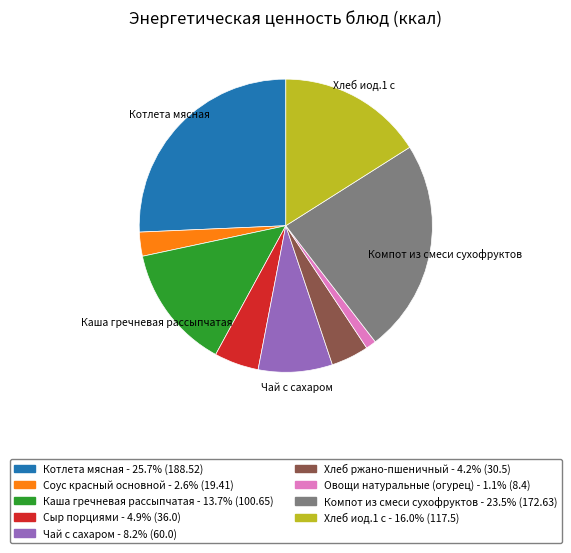

Does any single category account for the majority?

No